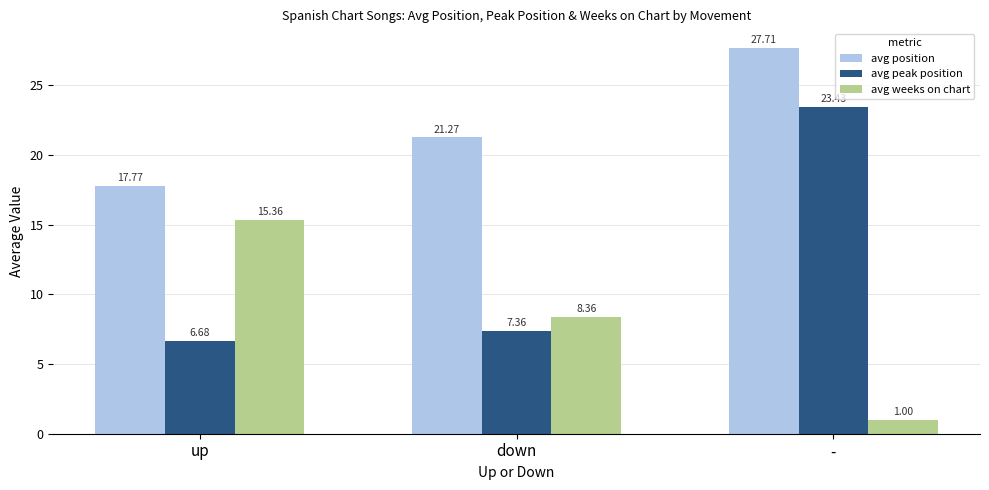

The avg peak position series shows 4.6 at up. True or false?

False